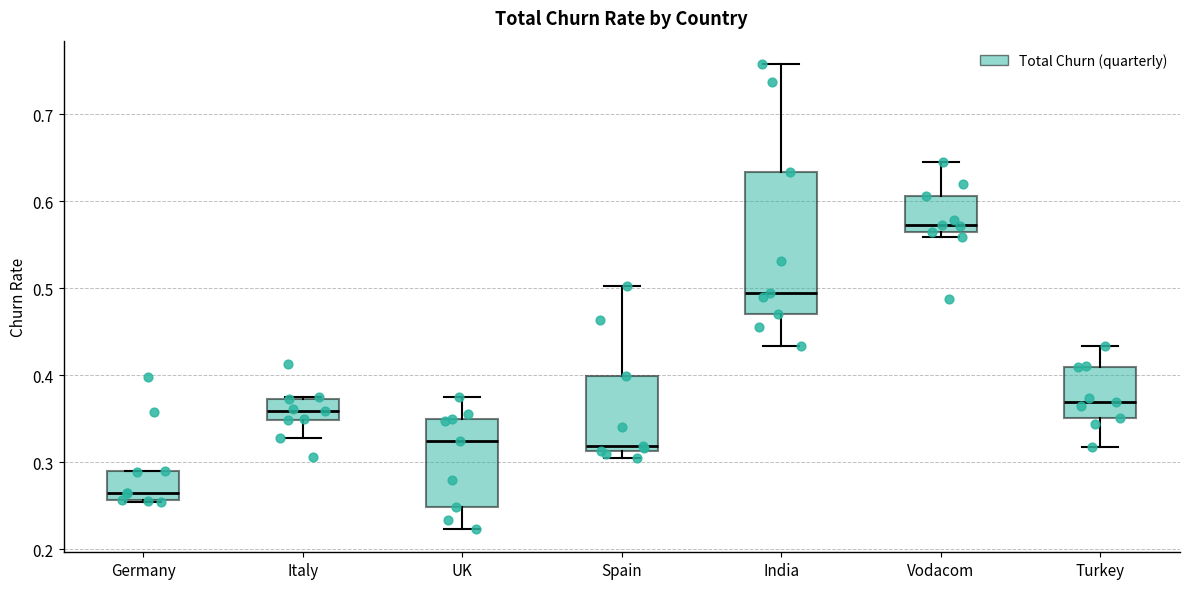

Where does the upper whisker of the box for Turkey end on the y-axis? The values are not printed on the chart, so give them approximately, as read against the axis.

0.43